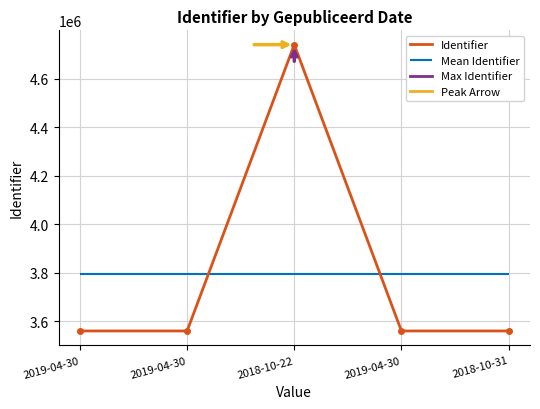

Where is the first local minimum?

2019-04-30